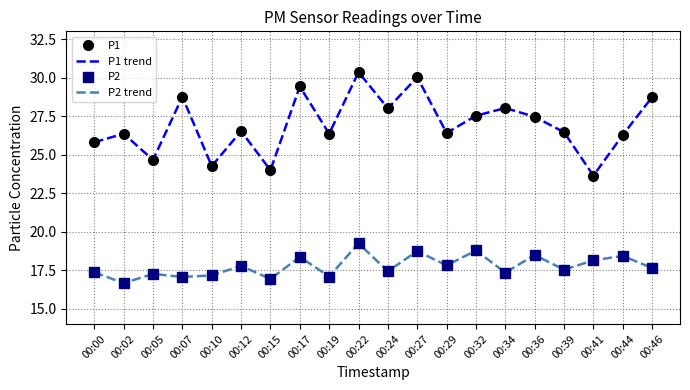

Is it true that P1 equals 44.7 at 00:34?

False